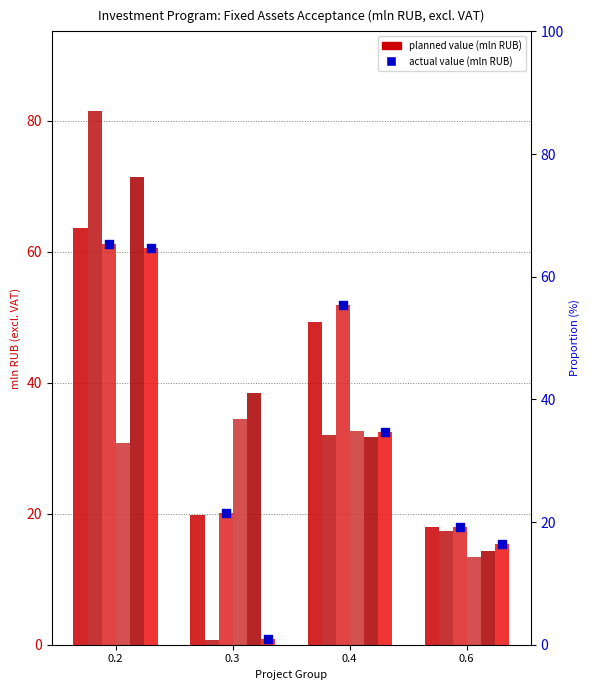

At which category is the sum across all series the highest?

0.2